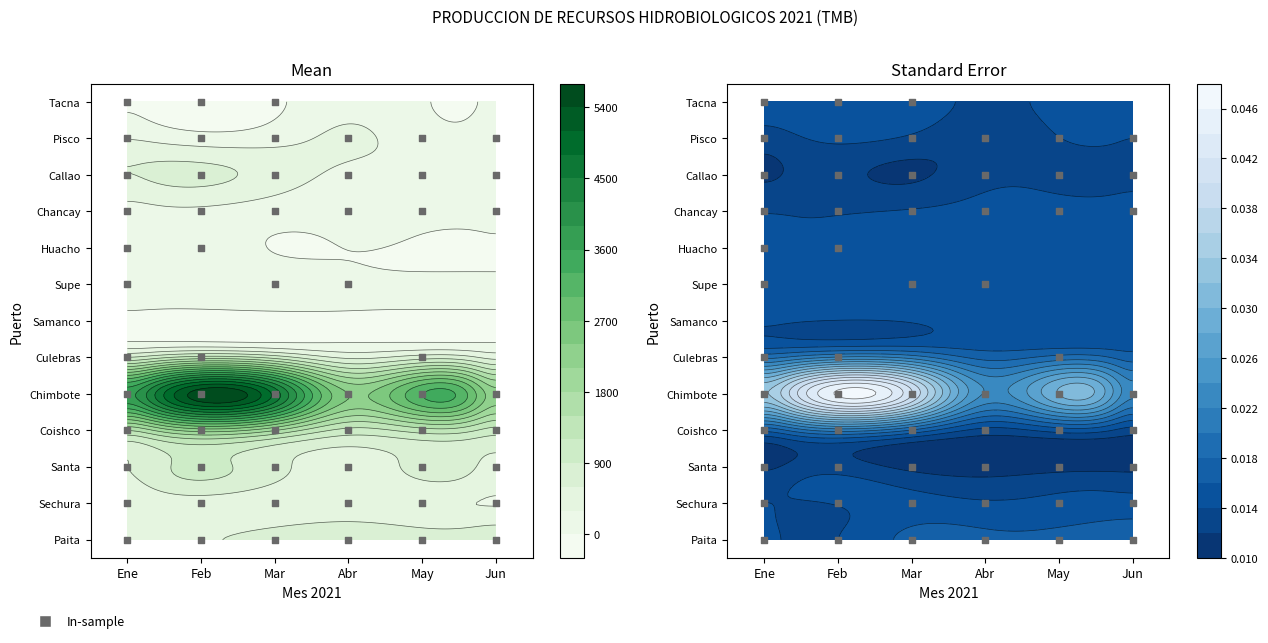

What is the sum of the Coishco values at 3 and 2?

1493.5